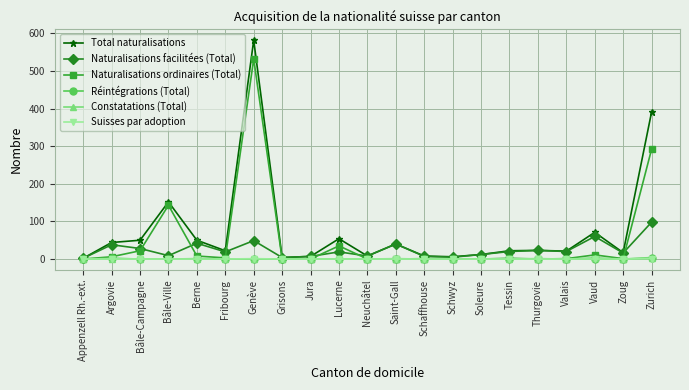

True or false: Naturalisations facilitées (Total) has more than 1 interior local peaks.

True